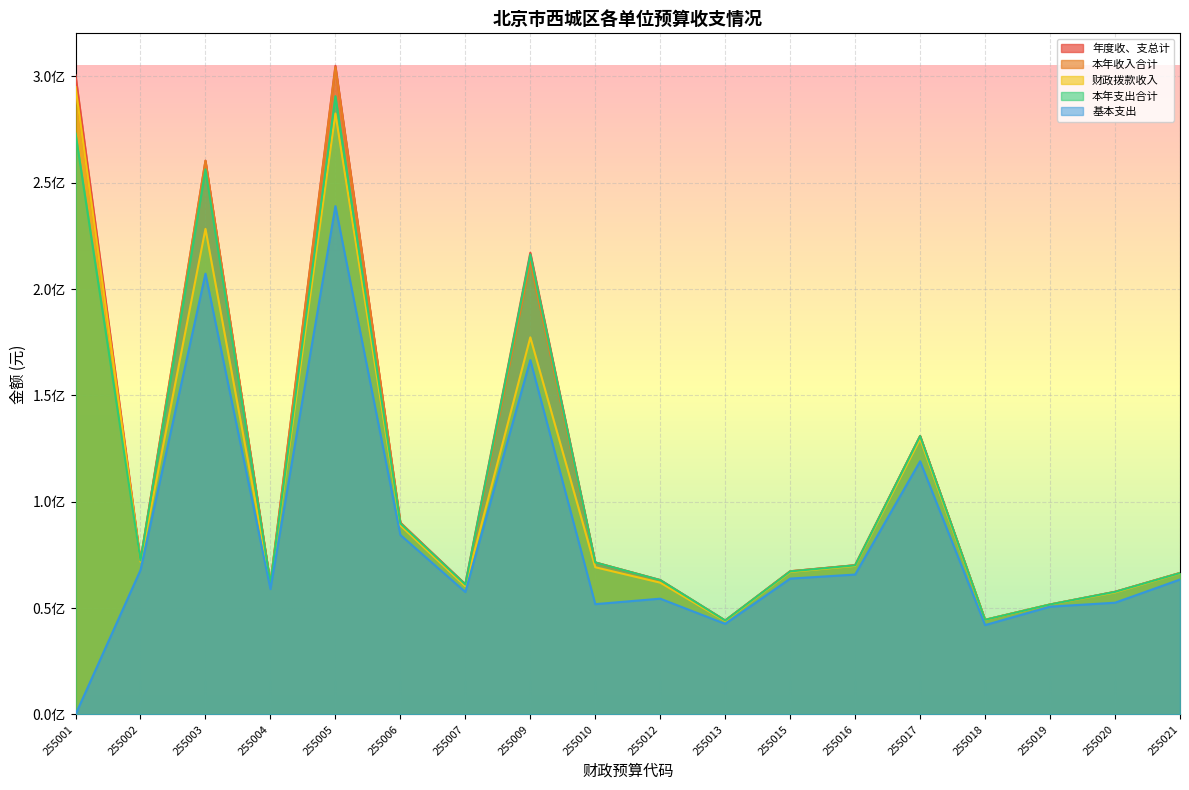

At 255009, list the series in order from smallest to largest.

基本支出, 财政拨款收入, 本年收入合计, 本年支出合计, 年度收、支总计